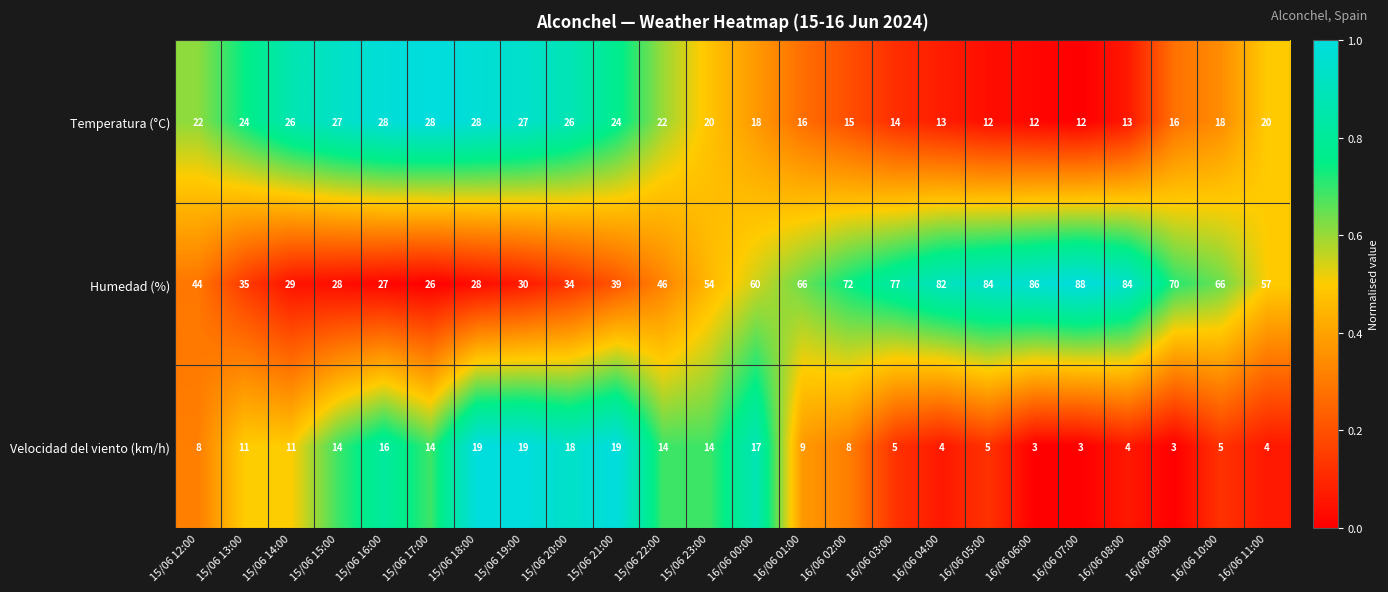

Read the Velocidad del viento (km/h) value at 15/06 17:00, to the nearest 10.

10